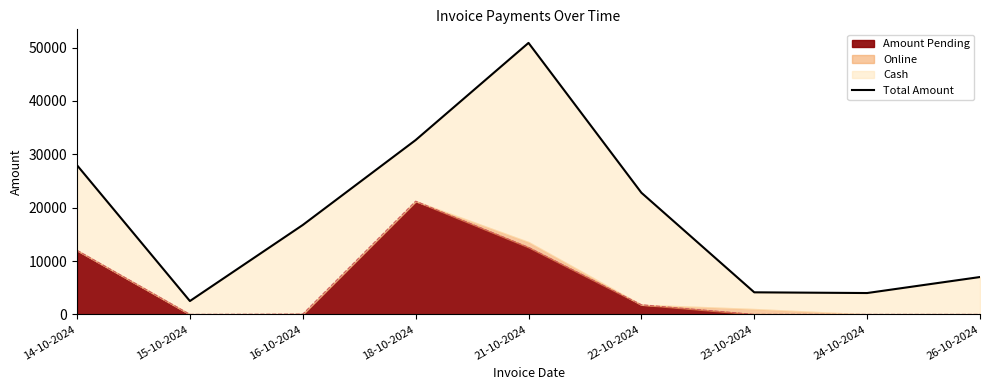

What is the value of the 8th point from the left?

4000.0